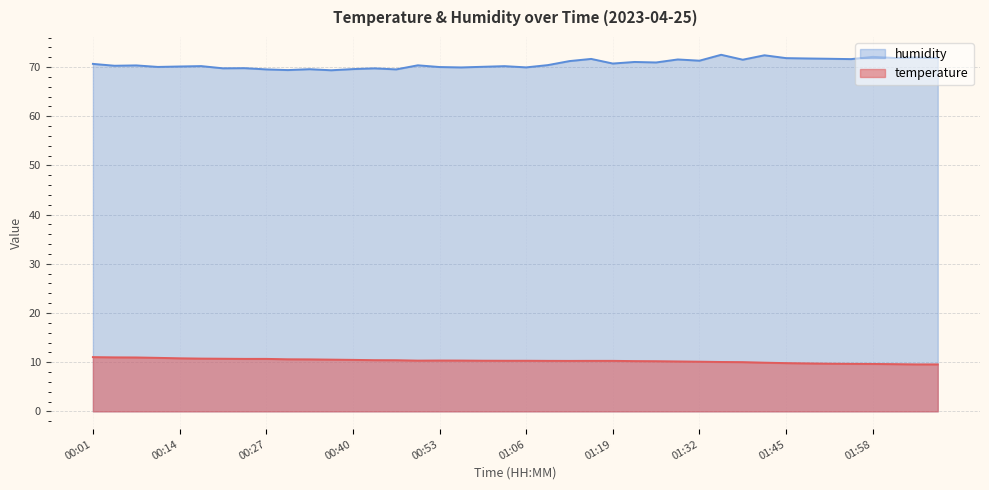

Between 01:03 and 01:51, which series saw the biggest shift?

humidity